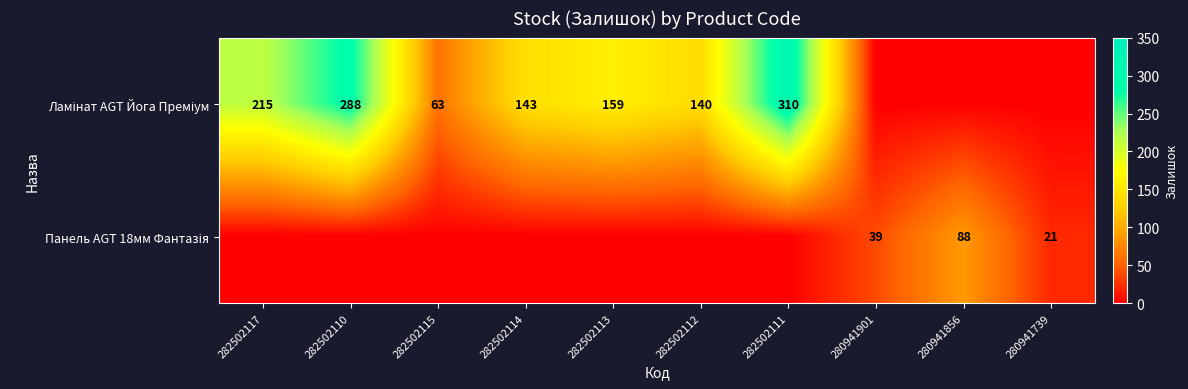

List the labels in order of Ламінат AGT Йога Преміум value, smallest first.

280941901, 280941856, 280941739, 282502115, 282502112, 282502114, 282502113, 282502117, 282502110, 282502111